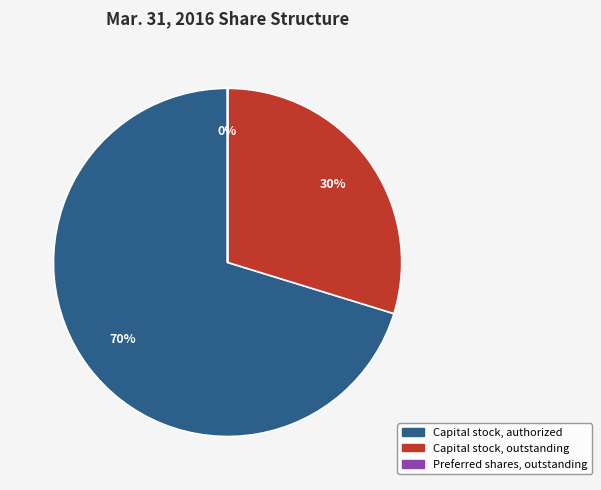

What is the largest slice in the pie chart?

Capital stock, authorized